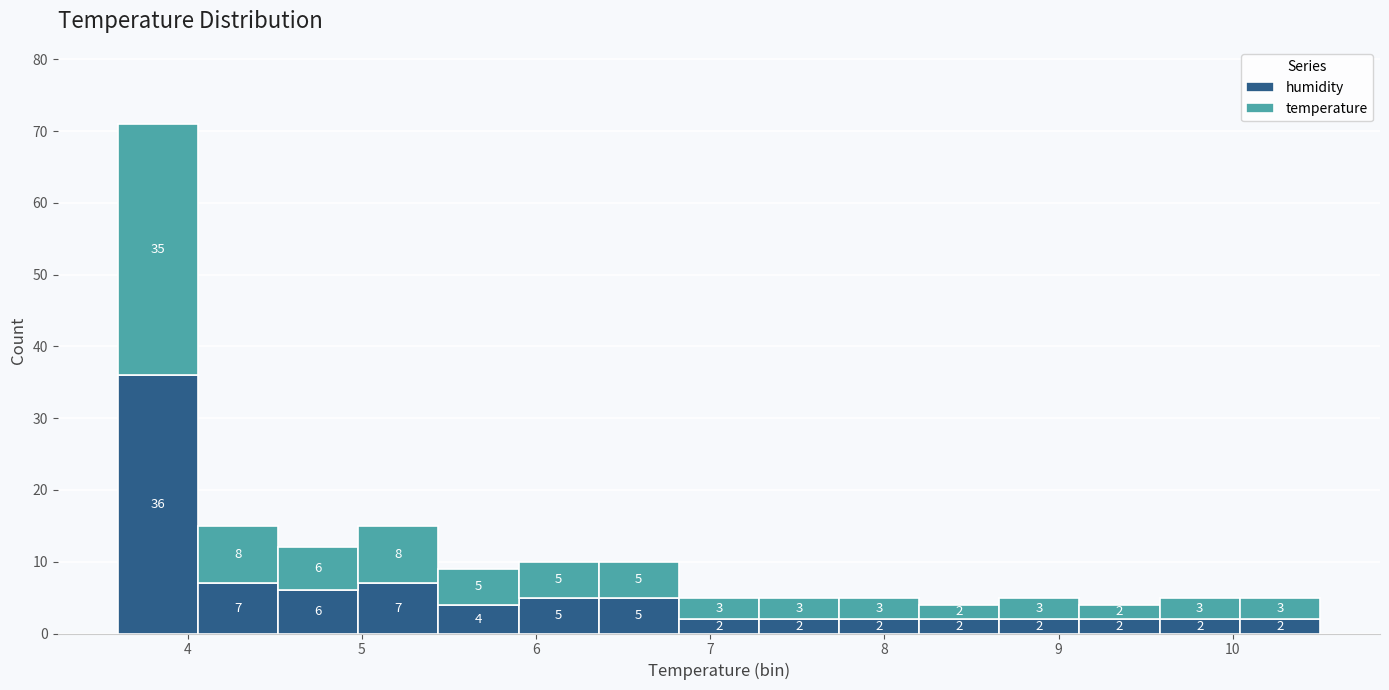

Which range on the x-axis has the tallest stacked bar (by total height)?

3.60 to 4.06